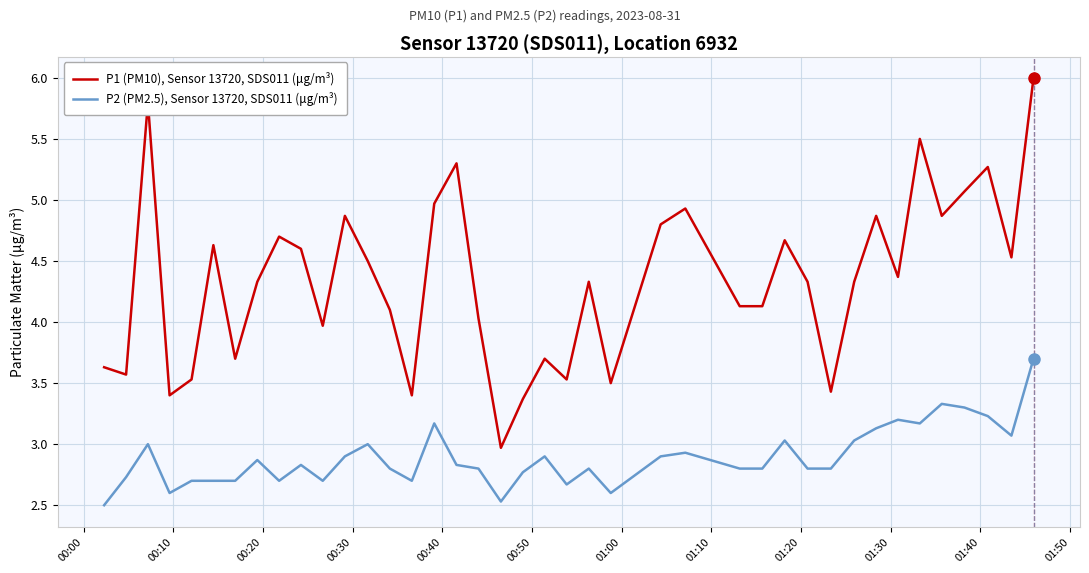

Rank the series by their average value, from lowest to highest.

P2 (PM2.5), Sensor 13720, SDS011 (μg/m³), P1 (PM10), Sensor 13720, SDS011 (μg/m³)